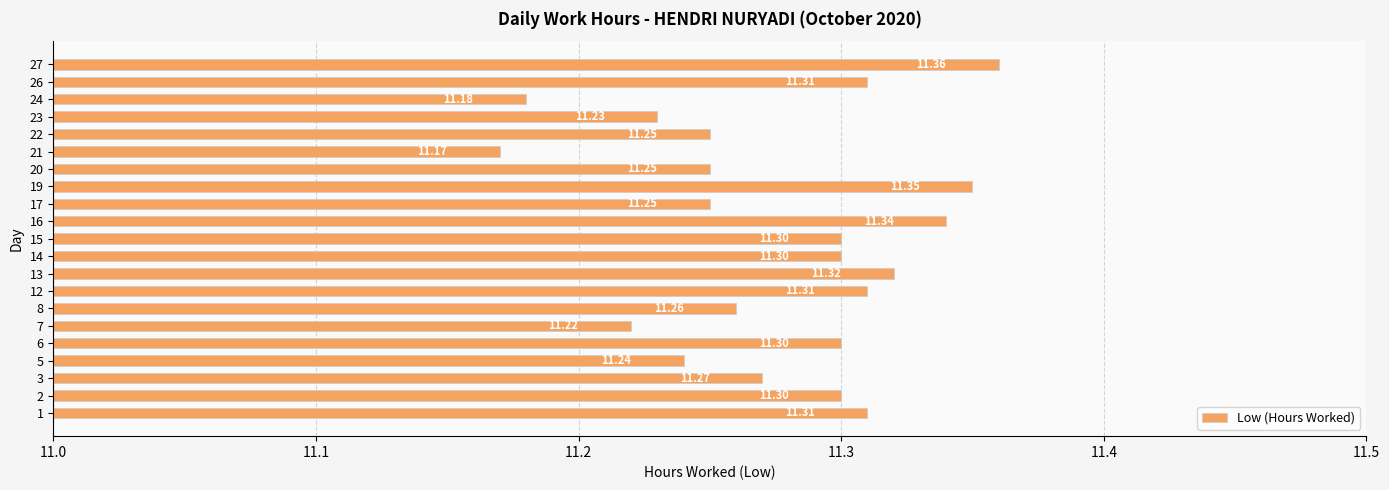

At which category does the chart reach its minimum across all series?

21